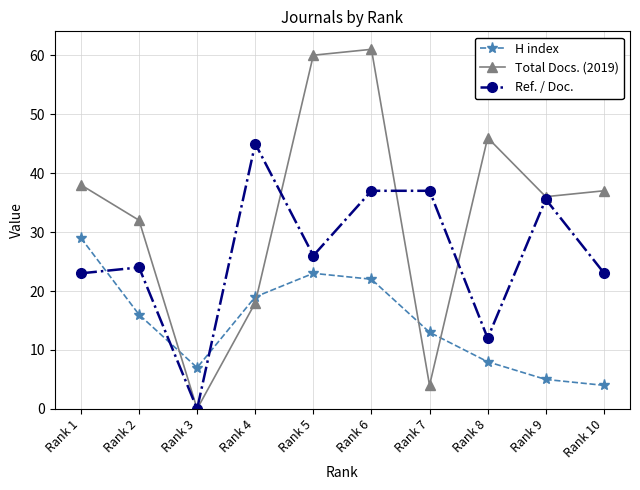

What are all the series names shown in the legend?

H index, Total Docs. (2019), Ref. / Doc.